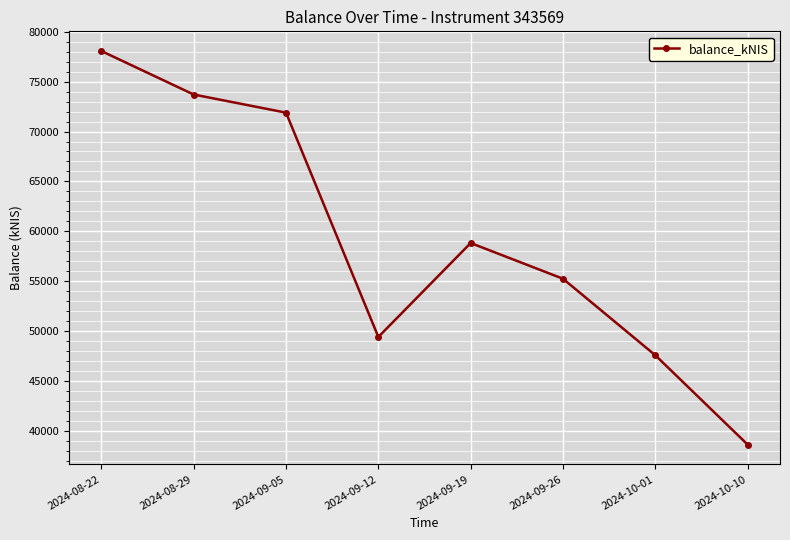

How many points are higher than both their immediate neighbors (excluding endpoints)?

1